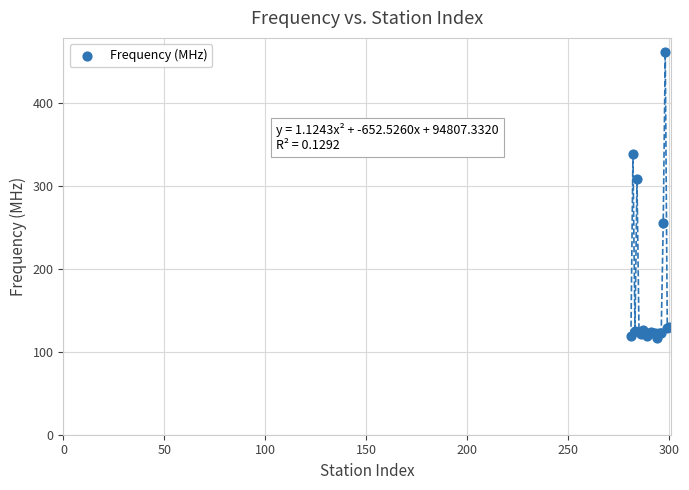

What Y value in the scatter plot is closest to 288?

307.9